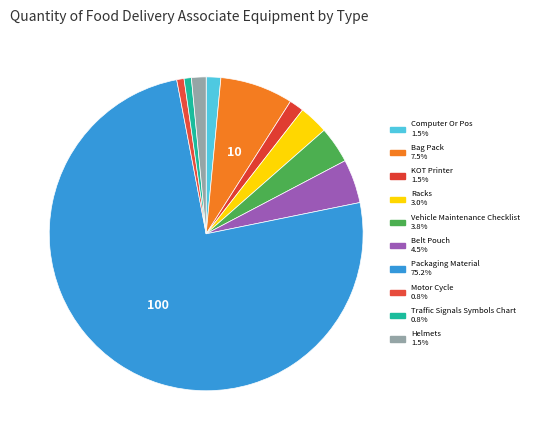

How many slices are in this pie chart?

10